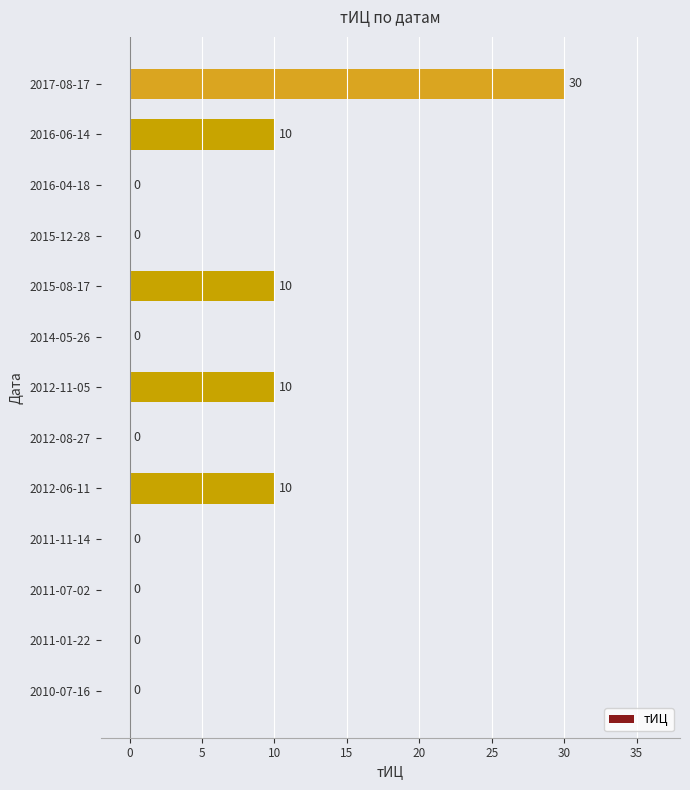

Which category has the highest value across all series?

2017-08-17